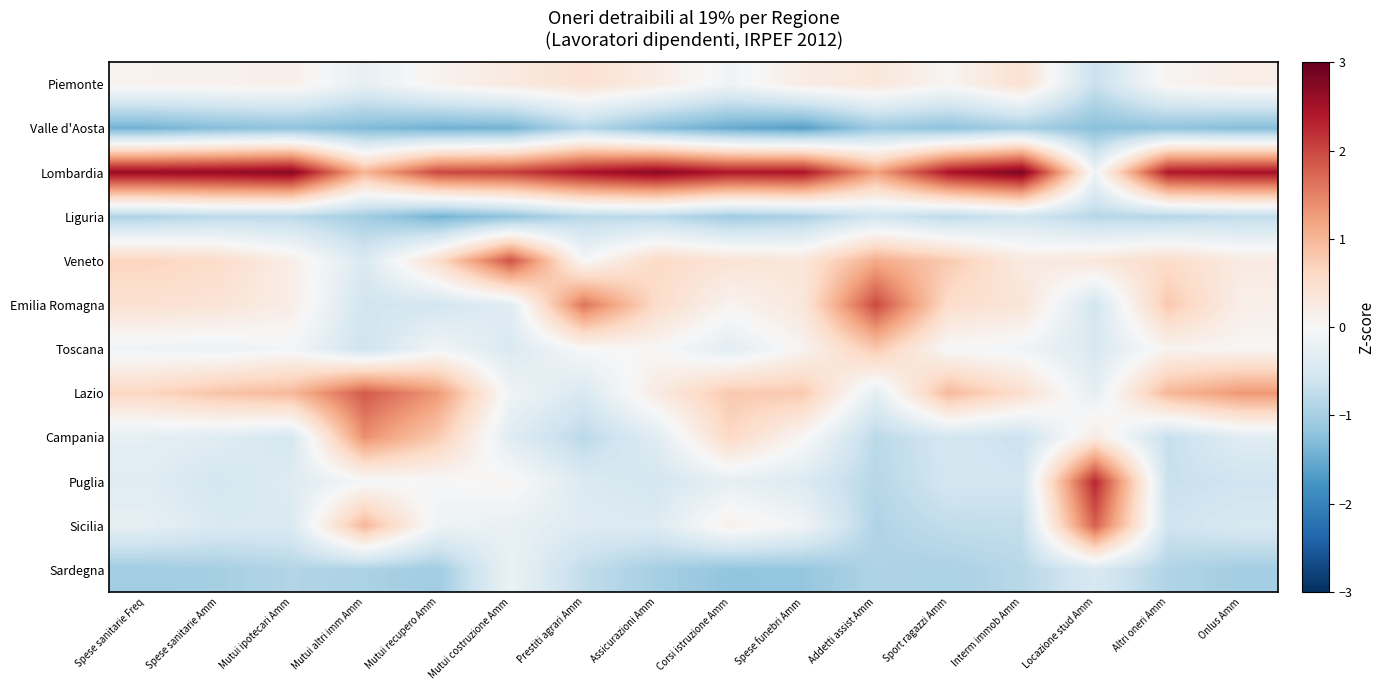

Reading right to left, list all the values displayed in this chart.

Piemonte: Onlus Amm=0.2	Altri oneri Amm=0.1	Locazione stud Amm=-0.7	Interm immob Amm=0.5	Sport ragazzi Amm=0.1	Addetti assist Amm=0.3	Spese funebri Amm=0.2	Corsi istruzione Amm=-0.1	Assicurazioni Amm=0.2	Prestiti agrari Amm=0.5	Mutui costruzione Amm=0.3	Mutui recupero Amm=0.1	Mutui altri imm Amm=-0.3	Mutui ipotecari Amm=0.2	Spese sanitarie Amm=0.1	Spese sanitarie Freq=0.1
Valle d'Aosta: Onlus Amm=-1.3	Altri oneri Amm=-1.2	Locazione stud Amm=-1.2	Interm immob Amm=-1.0	Sport ragazzi Amm=-1.2	Addetti assist Amm=-1.1	Spese funebri Amm=-1.6	Corsi istruzione Amm=-1.5	Assicurazioni Amm=-1.3	Prestiti agrari Amm=-0.9	Mutui costruzione Amm=-1.4	Mutui recupero Amm=-1.4	Mutui altri imm Amm=-1.3	Mutui ipotecari Amm=-1.2	Spese sanitarie Amm=-1.3	Spese sanitarie Freq=-1.4
Lombardia: Onlus Amm=2.5	Altri oneri Amm=2.4	Locazione stud Amm=-0.1	Interm immob Amm=2.8	Sport ragazzi Amm=2.5	Addetti assist Amm=1.2	Spese funebri Amm=2.4	Corsi istruzione Amm=2.4	Assicurazioni Amm=2.7	Prestiti agrari Amm=2.5	Mutui costruzione Amm=2.1	Mutui recupero Amm=2.0	Mutui altri imm Amm=1.0	Mutui ipotecari Amm=2.7	Spese sanitarie Amm=2.6	Spese sanitarie Freq=2.6
Liguria: Onlus Amm=-0.7	Altri oneri Amm=-0.9	Locazione stud Amm=-0.8	Interm immob Amm=-0.6	Sport ragazzi Amm=-0.8	Addetti assist Amm=-0.6	Spese funebri Amm=-0.9	Corsi istruzione Amm=-1.1	Assicurazioni Amm=-0.8	Prestiti agrari Amm=-0.8	Mutui costruzione Amm=-1.2	Mutui recupero Amm=-1.4	Mutui altri imm Amm=-1.0	Mutui ipotecari Amm=-0.8	Spese sanitarie Amm=-0.8	Spese sanitarie Freq=-0.9
Veneto: Onlus Amm=0.3	Altri oneri Amm=0.6	Locazione stud Amm=0.3	Interm immob Amm=0.3	Sport ragazzi Amm=0.8	Addetti assist Amm=1.1	Spese funebri Amm=0.3	Corsi istruzione Amm=0.4	Assicurazioni Amm=0.6	Prestiti agrari Amm=-0.0	Mutui costruzione Amm=1.9	Mutui recupero Amm=0.5	Mutui altri imm Amm=-0.4	Mutui ipotecari Amm=0.2	Spese sanitarie Amm=0.5	Spese sanitarie Freq=0.7
Emilia Romagna: Onlus Amm=0.2	Altri oneri Amm=0.8	Locazione stud Amm=-0.5	Interm immob Amm=0.4	Sport ragazzi Amm=0.5	Addetti assist Amm=2.0	Spese funebri Amm=0.3	Corsi istruzione Amm=0.1	Assicurazioni Amm=0.6	Prestiti agrari Amm=1.6	Mutui costruzione Amm=-0.4	Mutui recupero Amm=-0.5	Mutui altri imm Amm=-0.6	Mutui ipotecari Amm=0.2	Spese sanitarie Amm=0.4	Spese sanitarie Freq=0.4
Toscana: Onlus Amm=0.0	Altri oneri Amm=0.1	Locazione stud Amm=-0.5	Interm immob Amm=-0.1	Sport ragazzi Amm=-0.0	Addetti assist Amm=0.8	Spese funebri Amm=0.1	Corsi istruzione Amm=-0.3	Assicurazioni Amm=0.0	Prestiti agrari Amm=0.0	Mutui costruzione Amm=-0.4	Mutui recupero Amm=-0.1	Mutui altri imm Amm=-0.6	Mutui ipotecari Amm=-0.1	Spese sanitarie Amm=-0.2	Spese sanitarie Freq=-0.1
Lazio: Onlus Amm=1.3	Altri oneri Amm=1.0	Locazione stud Amm=-0.3	Interm immob Amm=0.5	Sport ragazzi Amm=1.0	Addetti assist Amm=-0.3	Spese funebri Amm=0.8	Corsi istruzione Amm=0.8	Assicurazioni Amm=0.3	Prestiti agrari Amm=-0.5	Mutui costruzione Amm=-0.1	Mutui recupero Amm=1.3	Mutui altri imm Amm=1.8	Mutui ipotecari Amm=1.0	Spese sanitarie Amm=0.9	Spese sanitarie Freq=0.6
Campania: Onlus Amm=-0.3	Altri oneri Amm=-0.7	Locazione stud Amm=0.3	Interm immob Amm=-0.6	Sport ragazzi Amm=-0.5	Addetti assist Amm=-0.8	Spese funebri Amm=0.0	Corsi istruzione Amm=0.6	Assicurazioni Amm=-0.4	Prestiti agrari Amm=-0.8	Mutui costruzione Amm=-0.4	Mutui recupero Amm=0.8	Mutui altri imm Amm=1.4	Mutui ipotecari Amm=-0.5	Spese sanitarie Amm=-0.4	Spese sanitarie Freq=-0.3
Puglia: Onlus Amm=-0.6	Altri oneri Amm=-0.7	Locazione stud Amm=2.3	Interm immob Amm=-0.6	Sport ragazzi Amm=-0.5	Addetti assist Amm=-0.9	Spese funebri Amm=-0.4	Corsi istruzione Amm=-0.3	Assicurazioni Amm=-0.5	Prestiti agrari Amm=-0.4	Mutui costruzione Amm=0.1	Mutui recupero Amm=-0.0	Mutui altri imm Amm=-0.0	Mutui ipotecari Amm=-0.4	Spese sanitarie Amm=-0.5	Spese sanitarie Freq=-0.4
Sicilia: Onlus Amm=-0.5	Altri oneri Amm=-0.6	Locazione stud Amm=1.8	Interm immob Amm=-0.7	Sport ragazzi Amm=-0.7	Addetti assist Amm=-0.9	Spese funebri Amm=-0.1	Corsi istruzione Amm=0.2	Assicurazioni Amm=-0.4	Prestiti agrari Amm=-0.4	Mutui costruzione Amm=-0.2	Mutui recupero Amm=-0.1	Mutui altri imm Amm=1.0	Mutui ipotecari Amm=-0.4	Spese sanitarie Amm=-0.4	Spese sanitarie Freq=-0.3
Sardegna: Onlus Amm=-1.0	Altri oneri Amm=-0.9	Locazione stud Amm=-0.5	Interm immob Amm=-0.8	Sport ragazzi Amm=-1.0	Addetti assist Amm=-0.9	Spese funebri Amm=-1.2	Corsi istruzione Amm=-1.2	Assicurazioni Amm=-1.0	Prestiti agrari Amm=-0.7	Mutui costruzione Amm=-0.2	Mutui recupero Amm=-1.0	Mutui altri imm Amm=-1.0	Mutui ipotecari Amm=-0.9	Spese sanitarie Amm=-1.0	Spese sanitarie Freq=-1.1